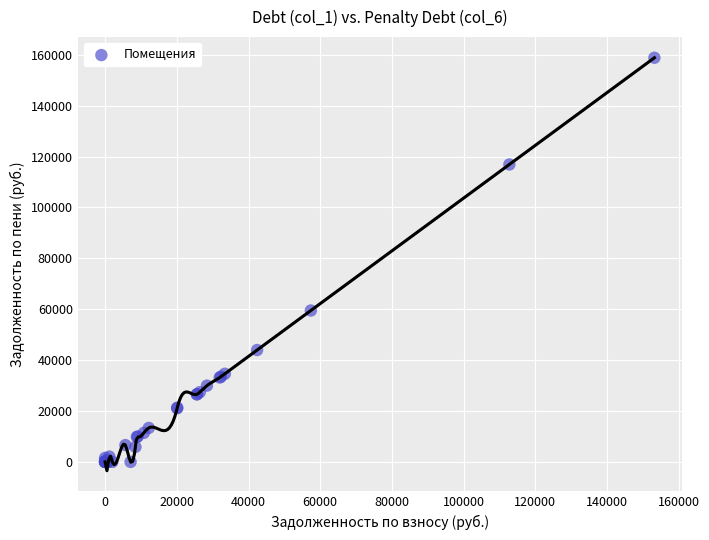

What Y value in the scatter plot is closest to 79422?

59498.6